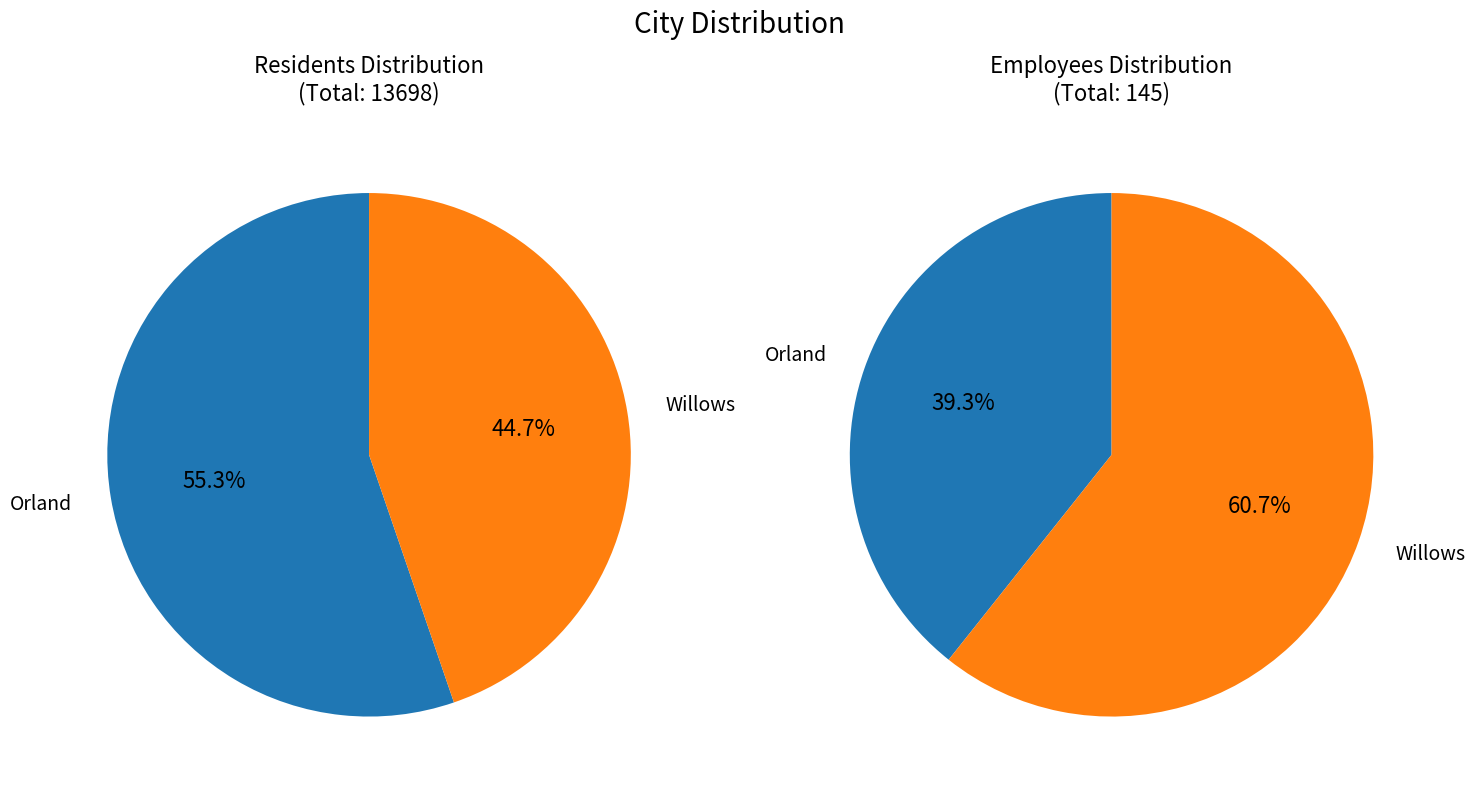

Count the number of slices in the pie.

2